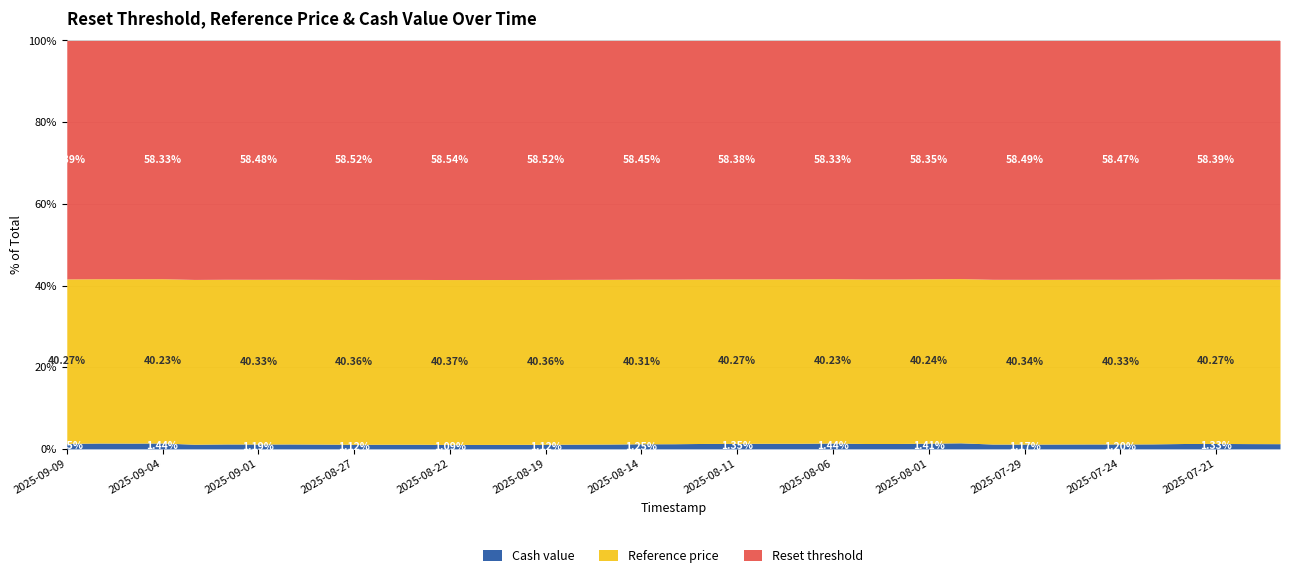

True or false: Reset threshold has more than 2 interior local peaks.

True